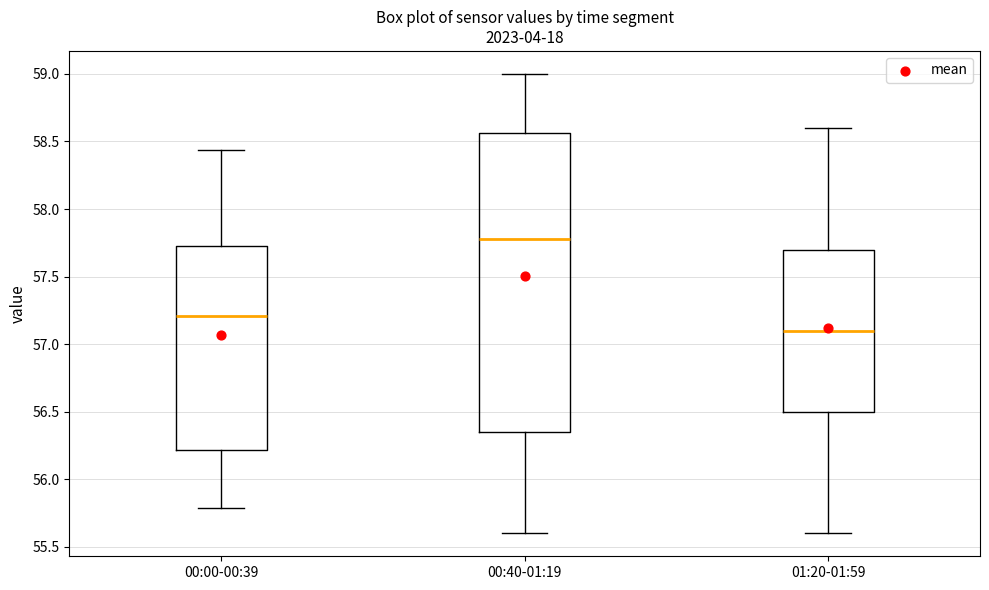

Reading left to right, transcribe this box plot: for each box, give where its median line is, the range the box spans, and where its two whiskers end, as read against the y-axis. The values are not printed on the chart, so give them approximately, as read against the axis.

00:00-00:39: median 57.20, box 56.20 to 57.75, whiskers 55.80 to 58.45
00:40-01:19: median 57.80, box 56.35 to 58.55, whiskers 55.60 to 59.00
01:20-01:59: median 57.10, box 56.50 to 57.70, whiskers 55.60 to 58.60